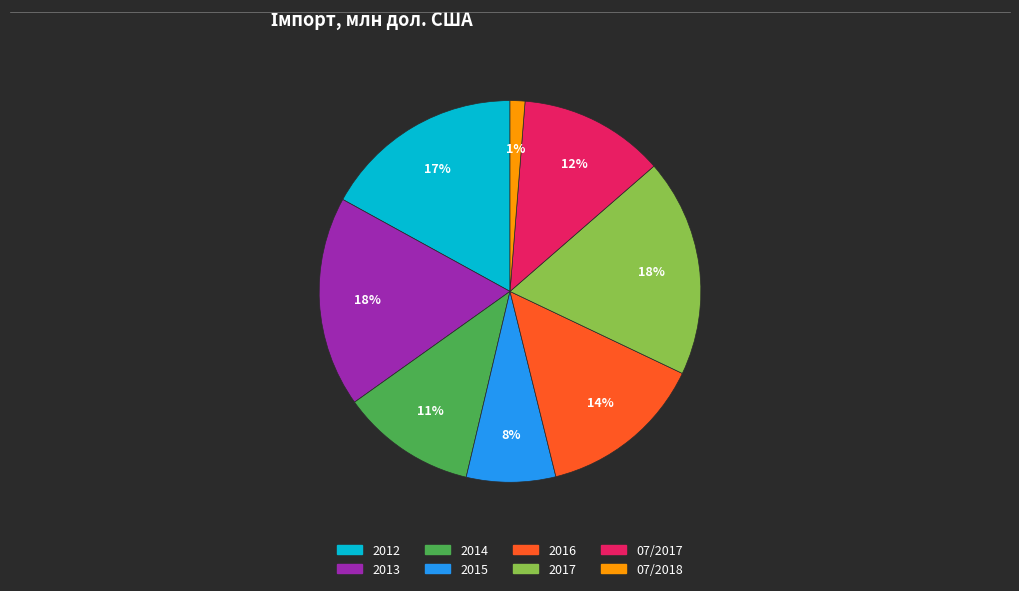

Does any single category account for the majority?

No